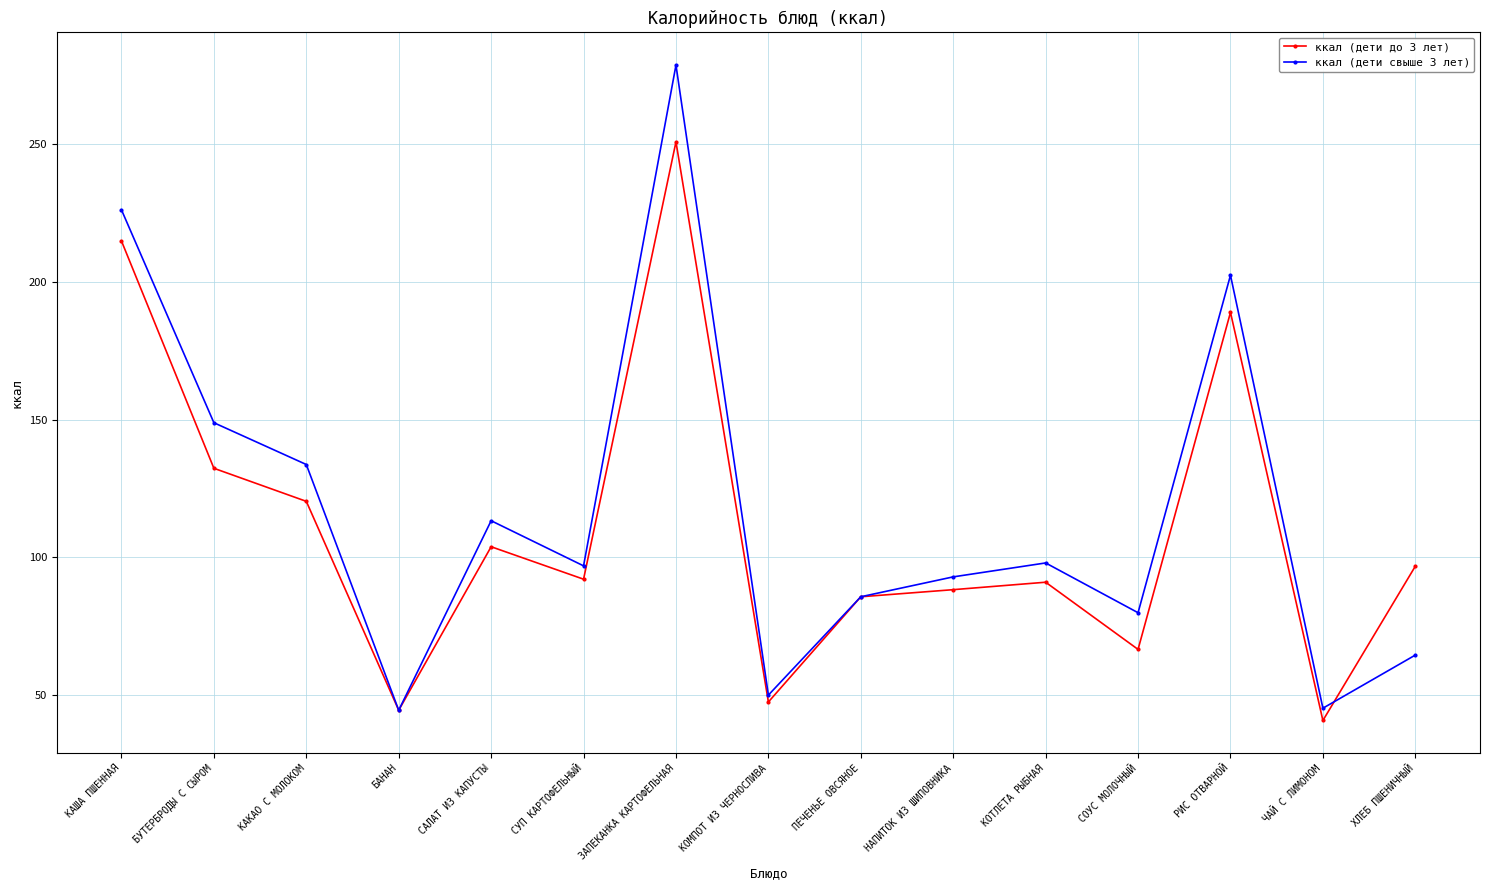

At which category does ккал (дети до 3 лет) reach its first local peak?

САЛАТ ИЗ КАПУСТЫ